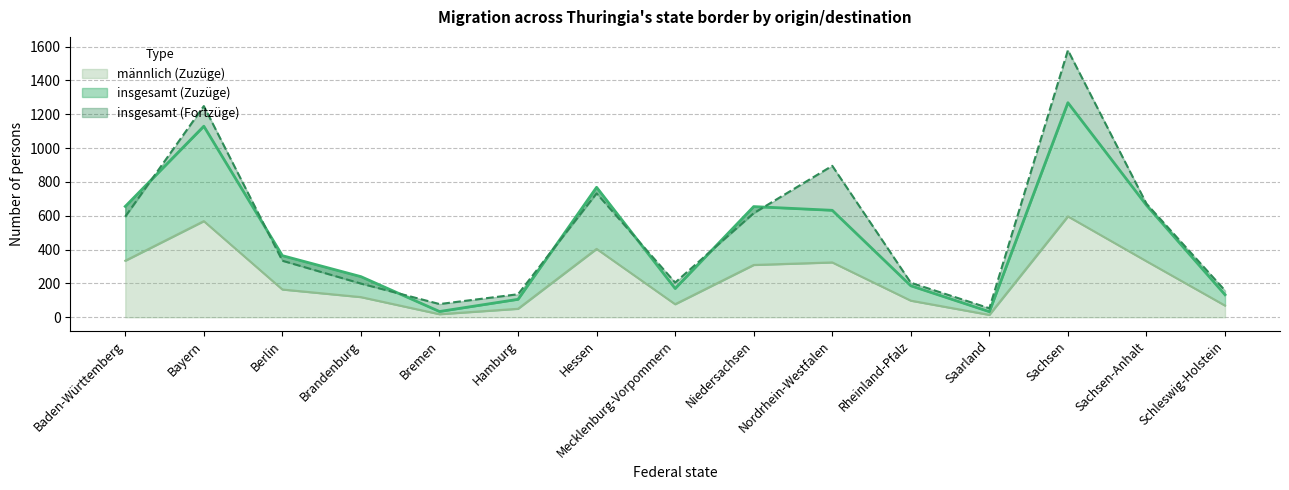

What is the label of the 10th point from the left?

Nordrhein-Westfalen